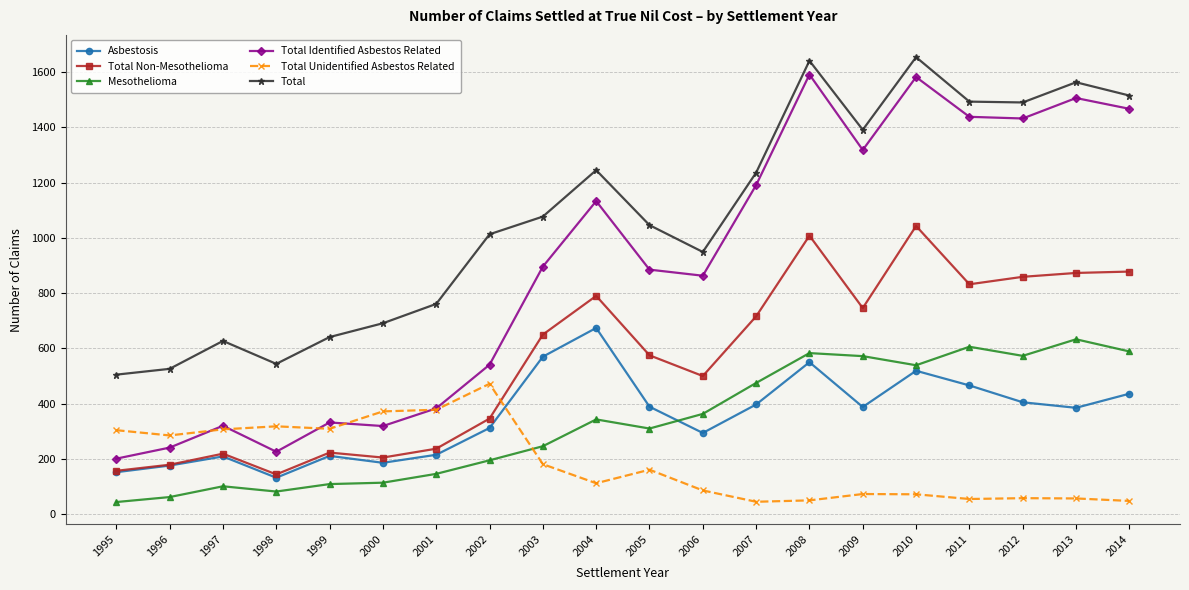

Is the value of Total Non-Mesothelioma at 2003 greater than the value of Total Identified Asbestos Related at 1995?

Yes